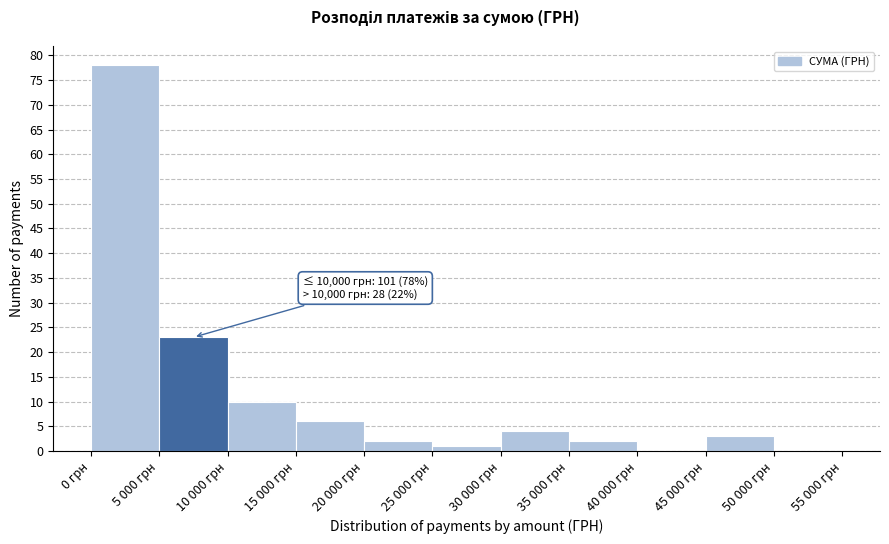

Reading left to right, what are all the values shown in this chart?

0 грн=78	5 000 грн=23	10 000 грн=10	15 000 грн=6	20 000 грн=2	25 000 грн=1	30 000 грн=4	35 000 грн=2	40 000 грн=0	45 000 грн=3	50 000 грн=0